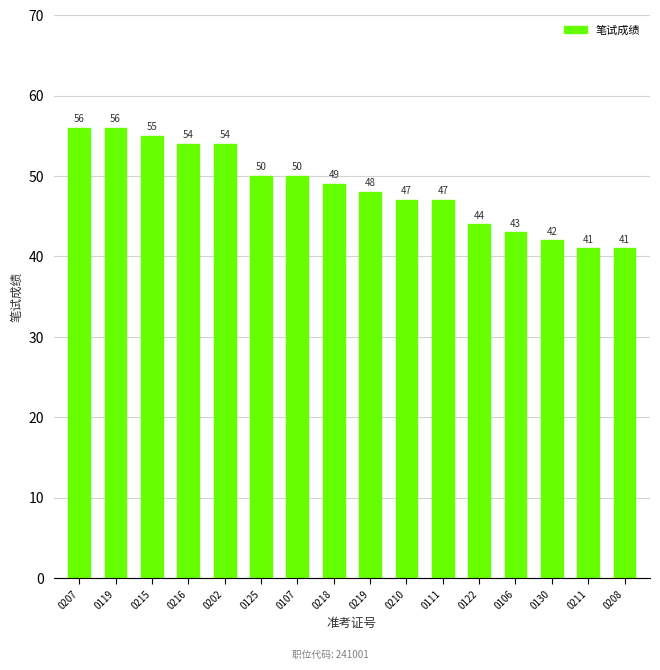

Count the number of data series in this chart.

1